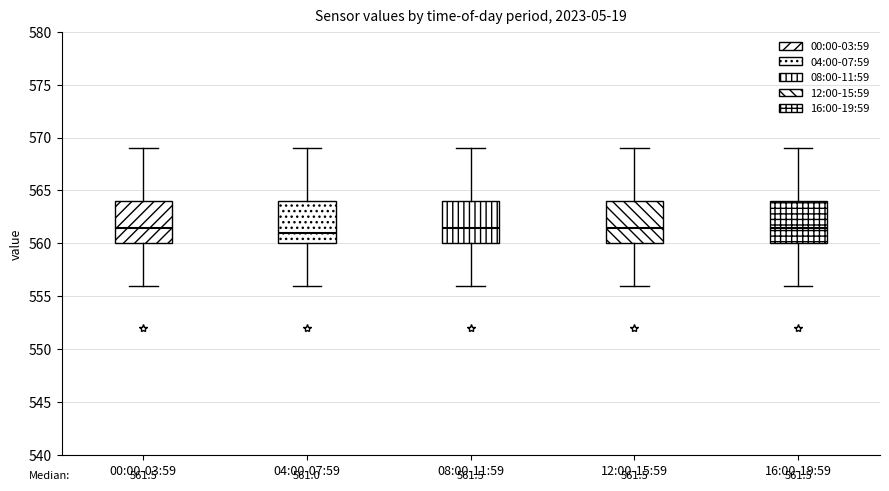

Which box's median line is the lowest?

04:00-07:59